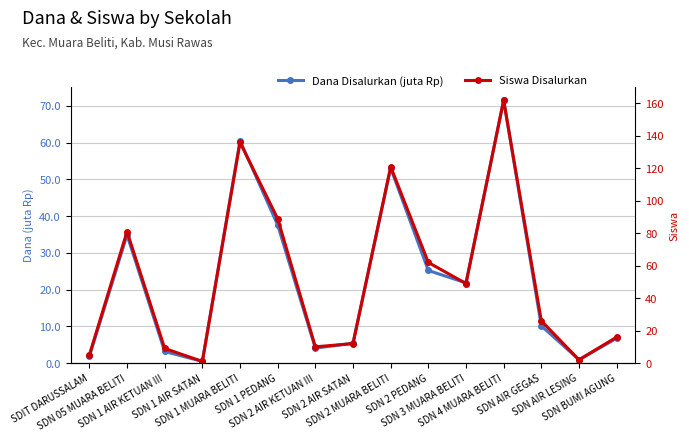

What are all the series names shown in the legend?

Dana Disalurkan (juta Rp), Siswa Disalurkan